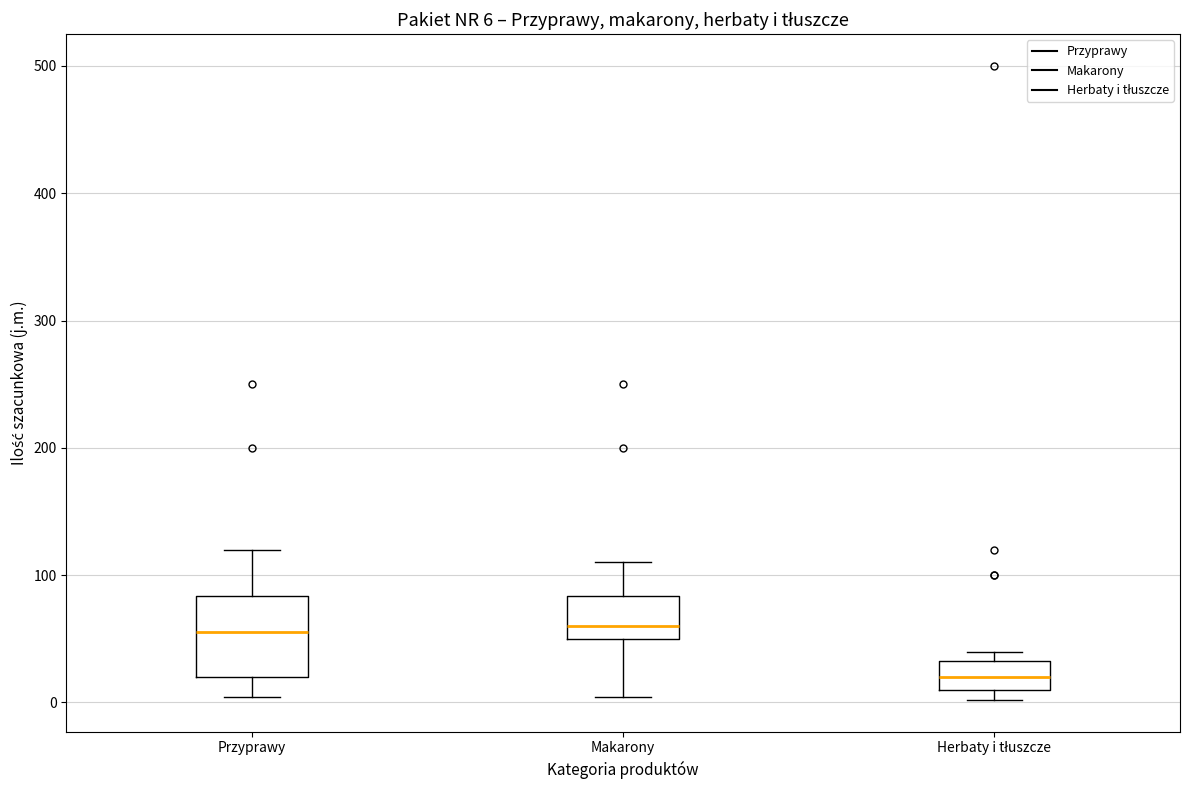

Which box is the tallest, from its lower edge to its upper edge?

Przyprawy